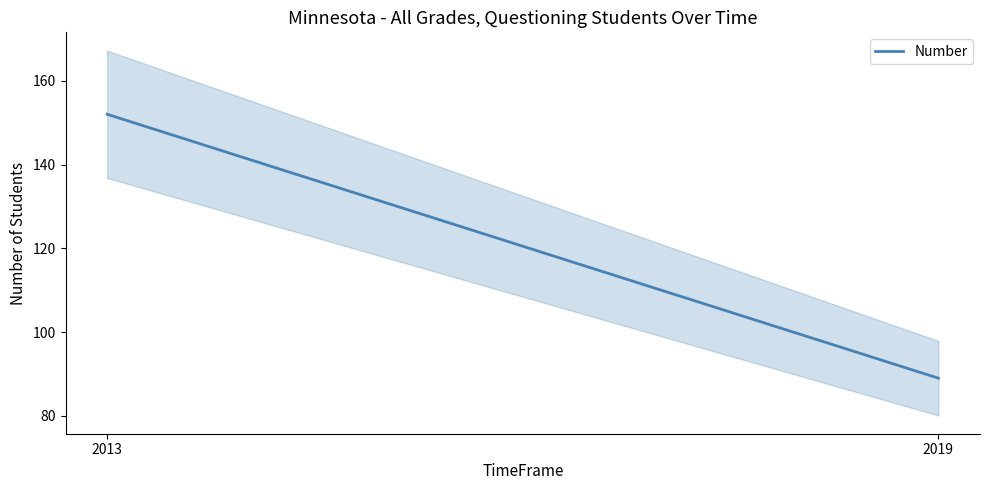

Reading right to left, what are all the values shown in this chart?

89	152